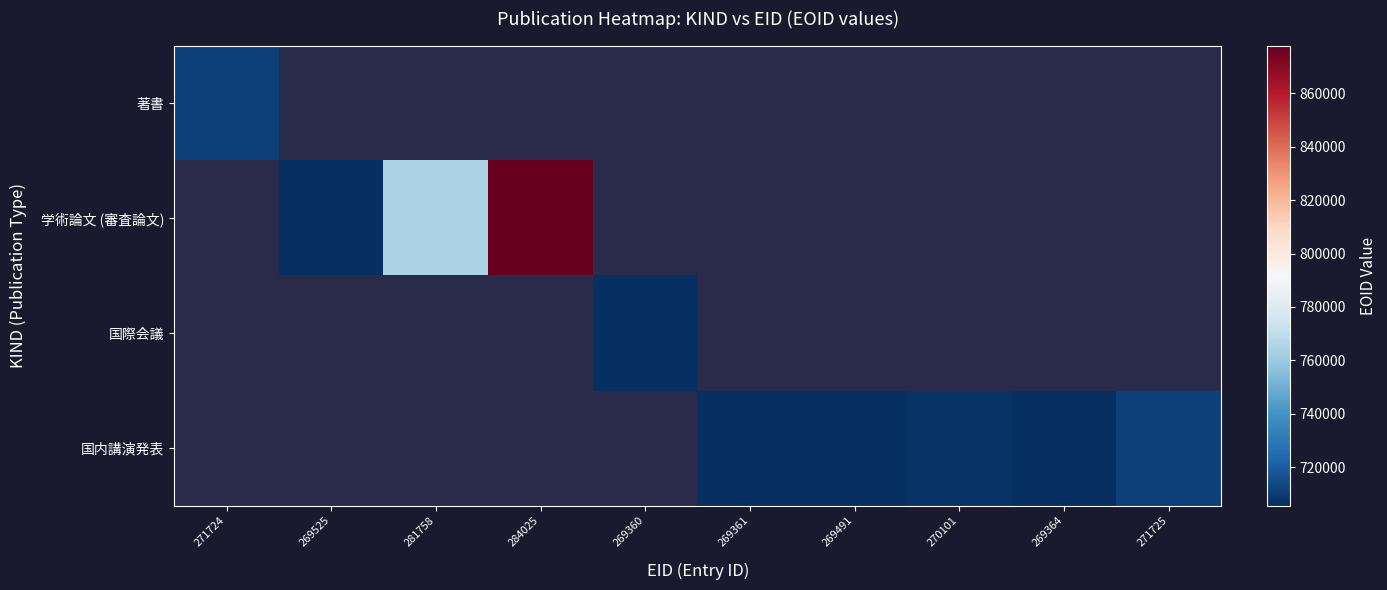

How many values in 著書 are above zero?

1